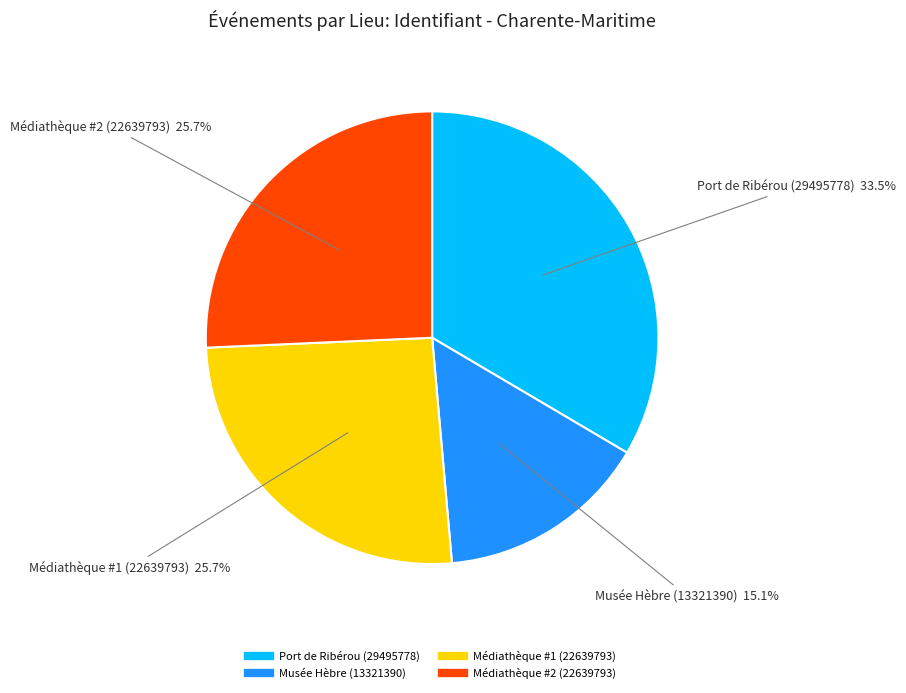

Does any single category account for the majority?

No